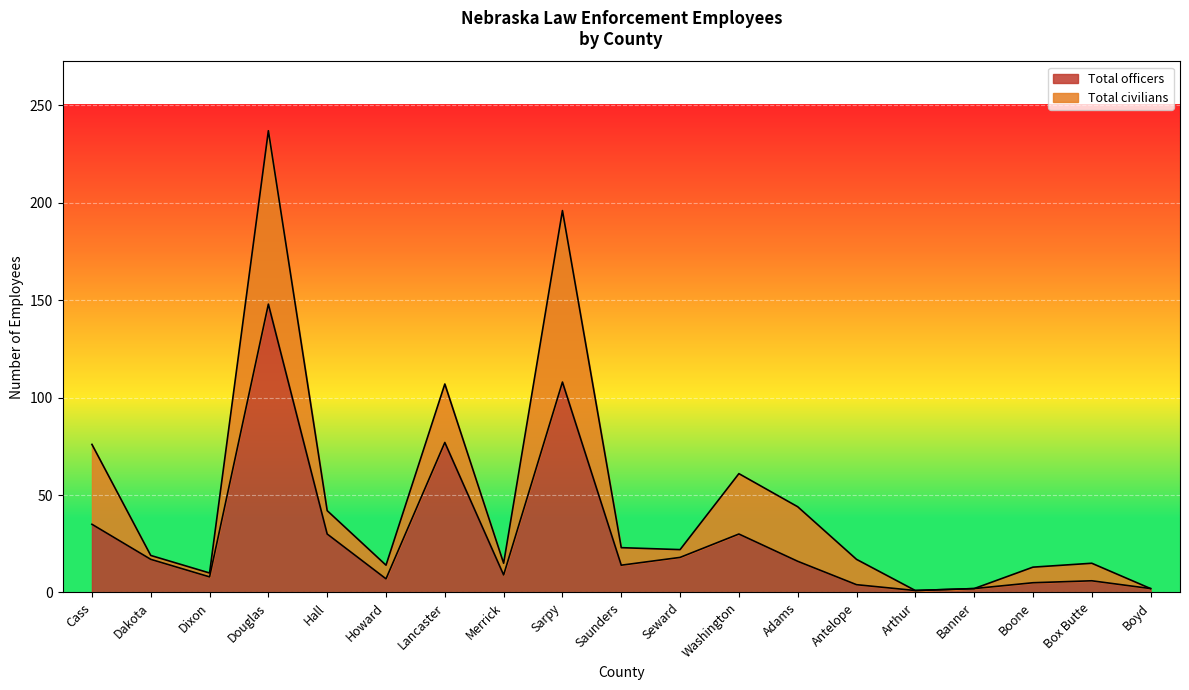

List the labels in order of value, largest first.

Douglas, Sarpy, Lancaster, Cass, Hall, Washington, Seward, Dakota, Adams, Saunders, Merrick, Dixon, Howard, Box Butte, Boone, Antelope, Banner, Boyd, Arthur